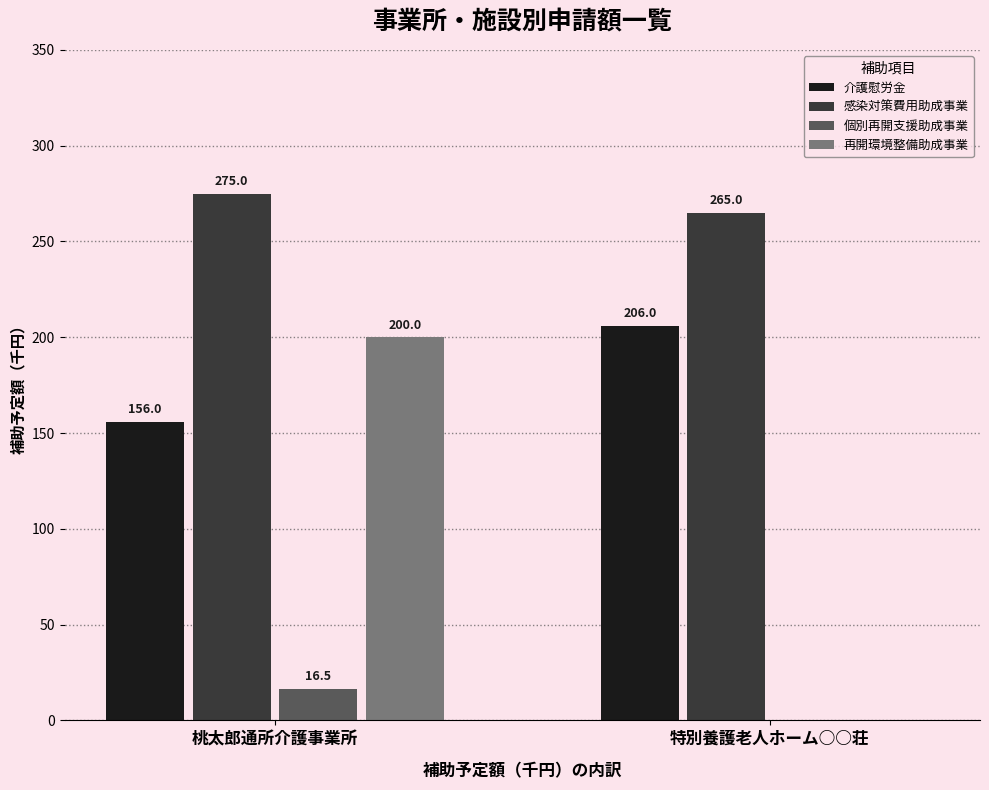

Is it true that 再開環境整備助成事業 equals 0.0 at 特別養護老人ホーム○○荘?

True